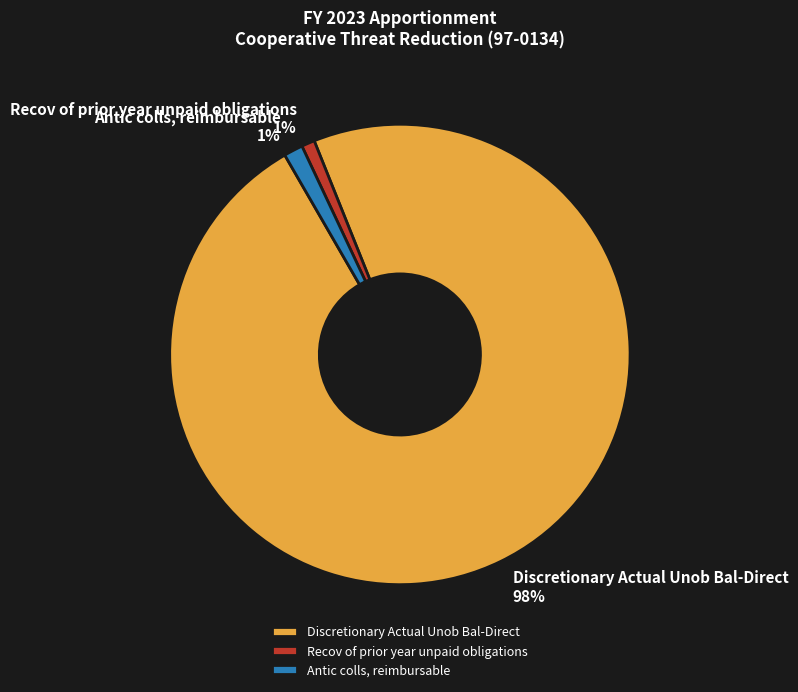

What is the largest slice in the pie chart?

Discretionary Actual Unob Bal-Direct